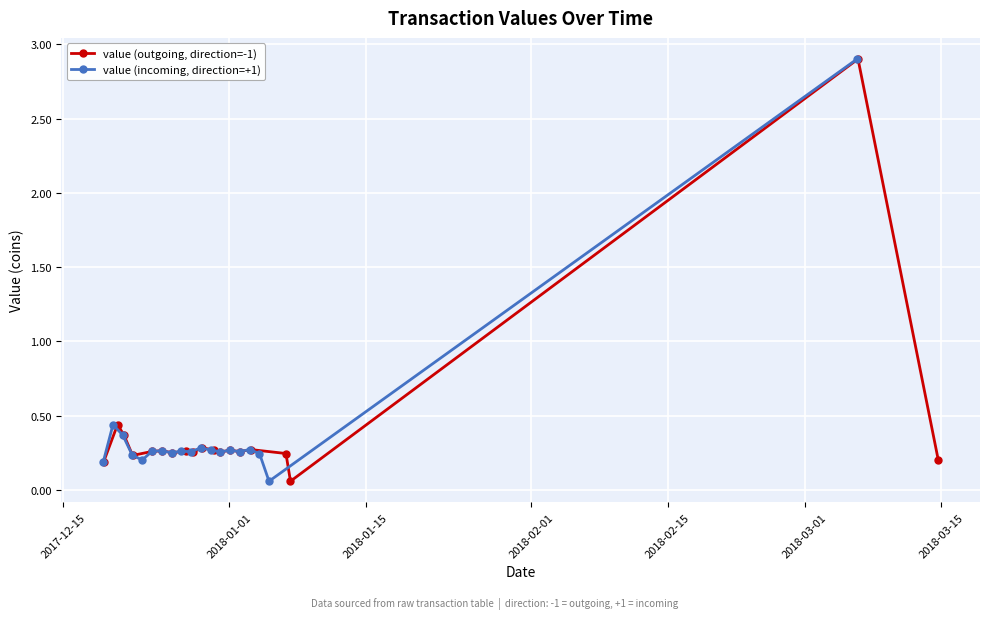

What is the greatest value displayed?

2.9